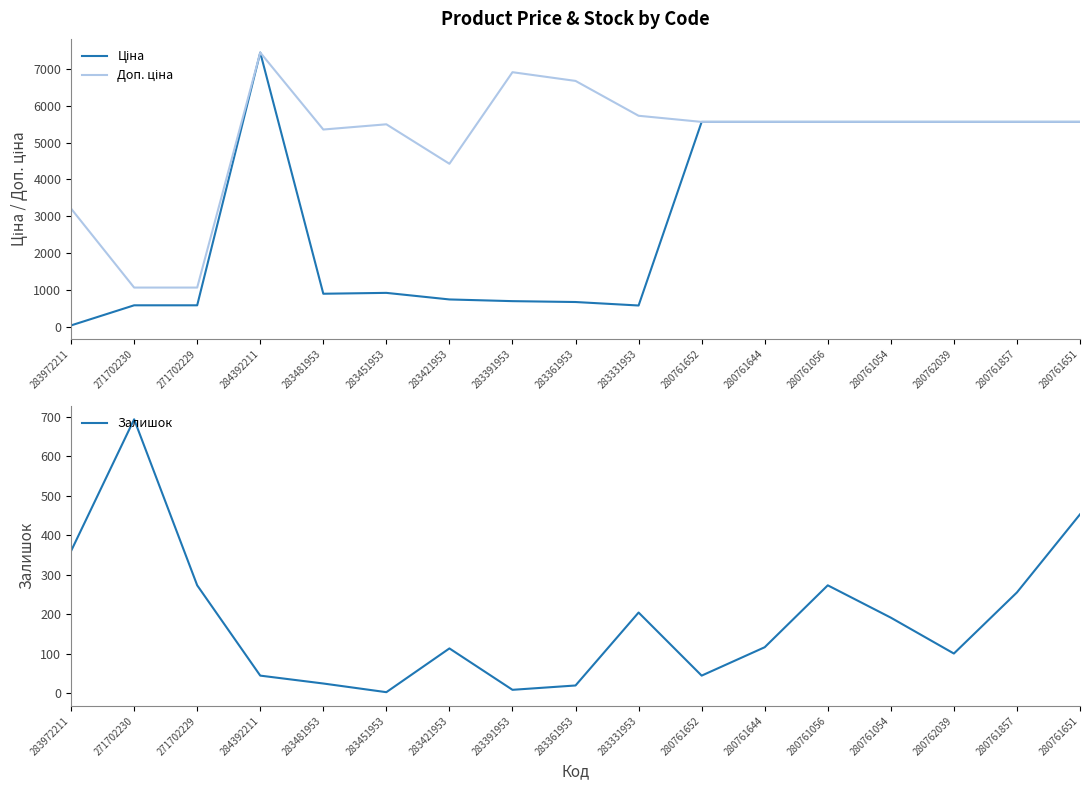

Rank the series at 283361953 from lowest to highest value.

Залишок, Ціна, Доп. ціна